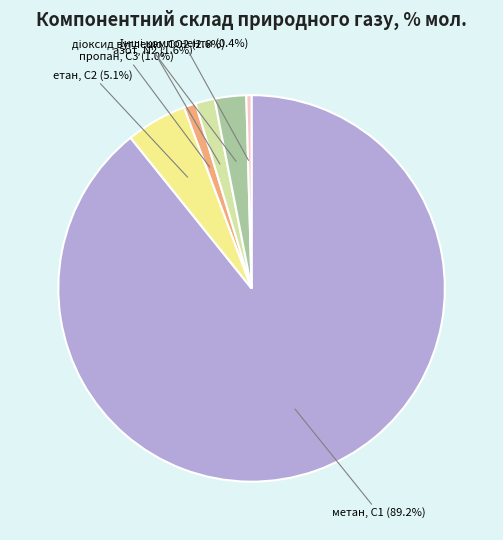

Is there any slice that represents more than half of the pie?

Yes